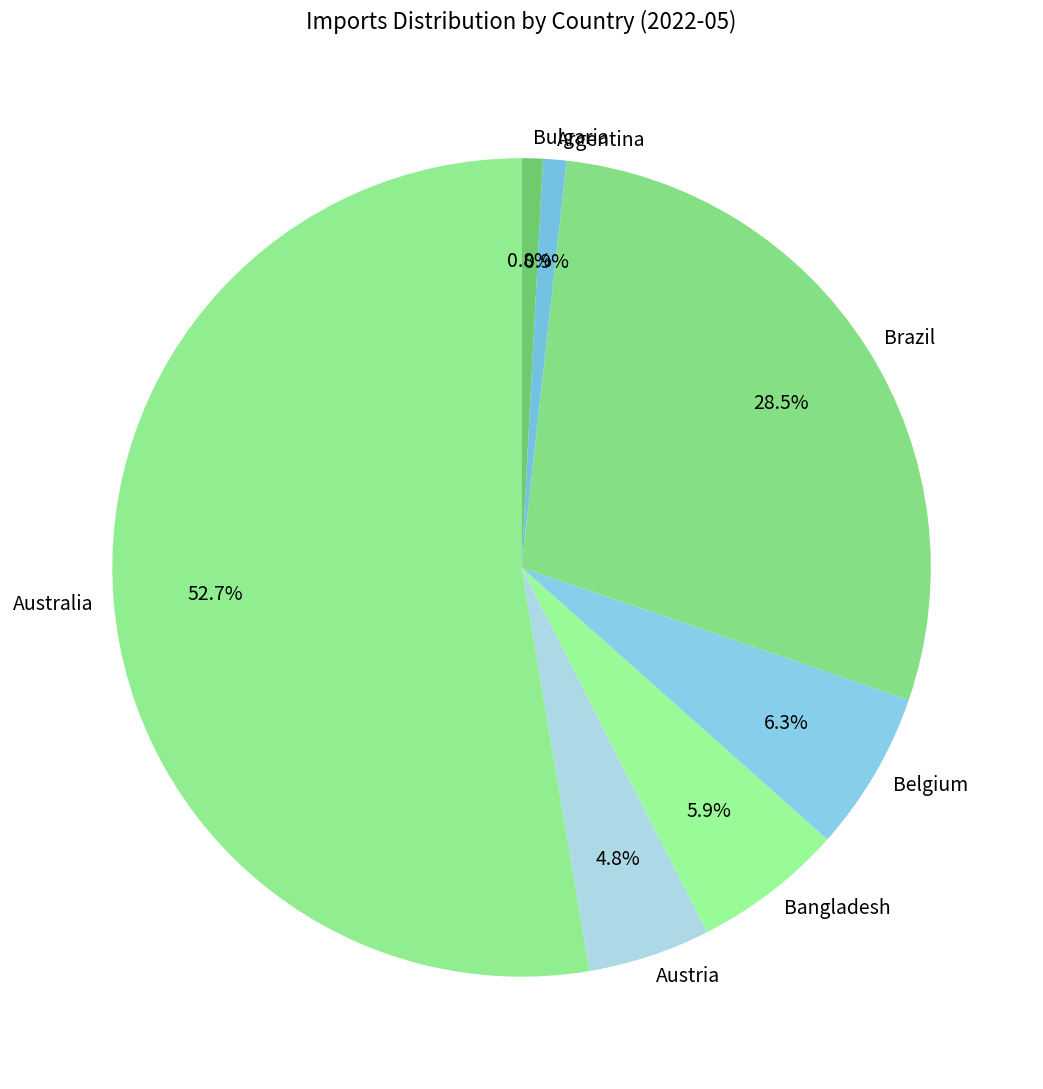

To the nearest percent, what is the average slice percentage?

14%